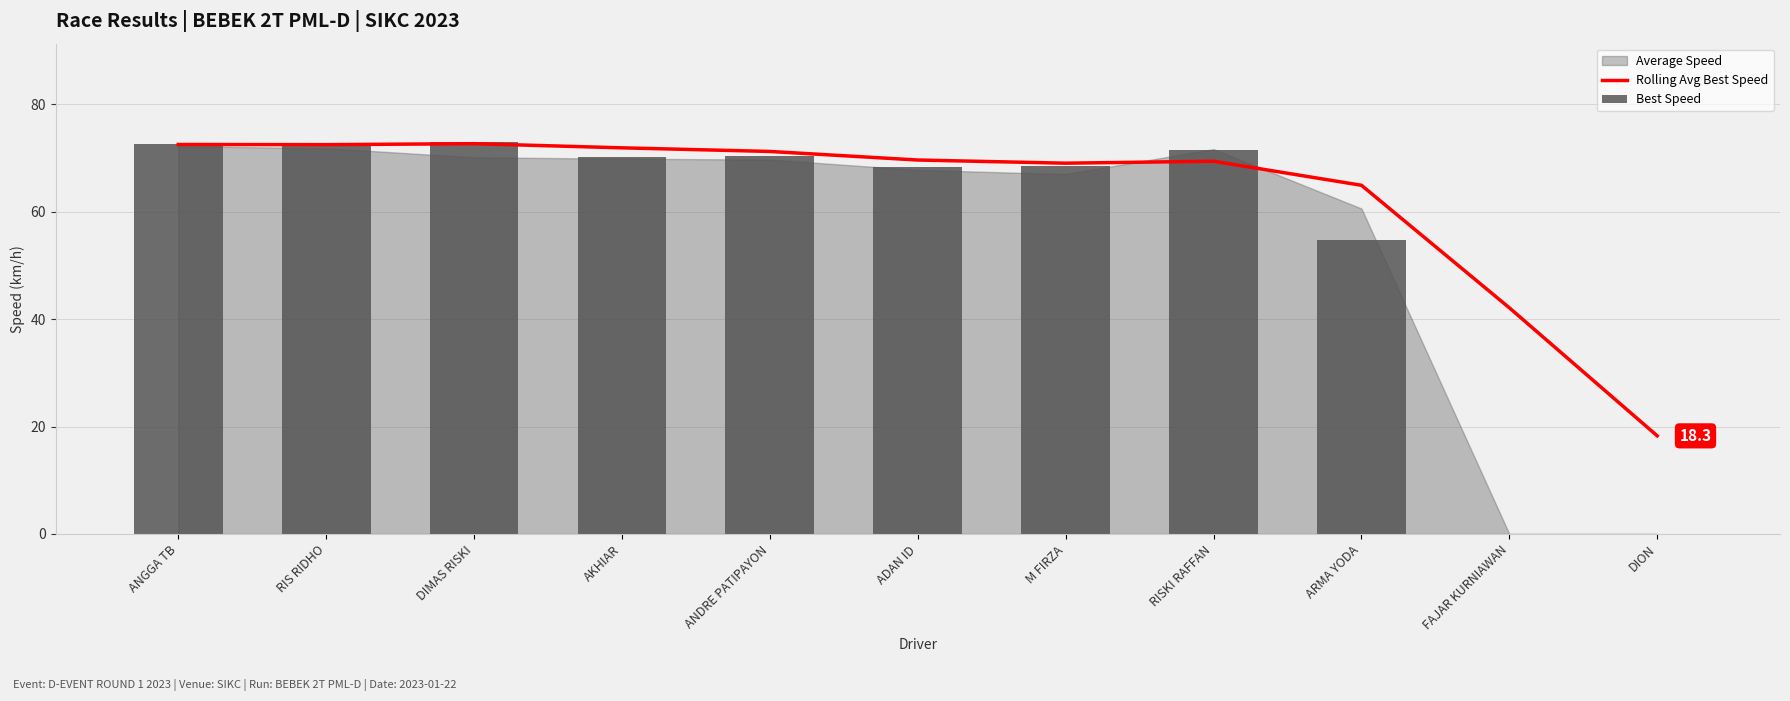

Rank the categories by Rolling Avg Best Speed value from lowest to highest.

DION, FAJAR KURNIAWAN, ARMA YODA, M FIRZA, RISKI RAFFAN, ADAN ID, ANDRE PATIPAYON, AKHIAR, RIS RIDHO, ANGGA TB, DIMAS RISKI